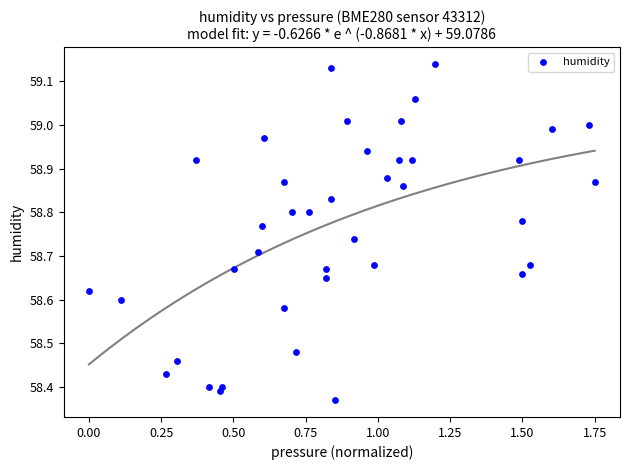

What is the range of Y values (max minus min)?

0.8